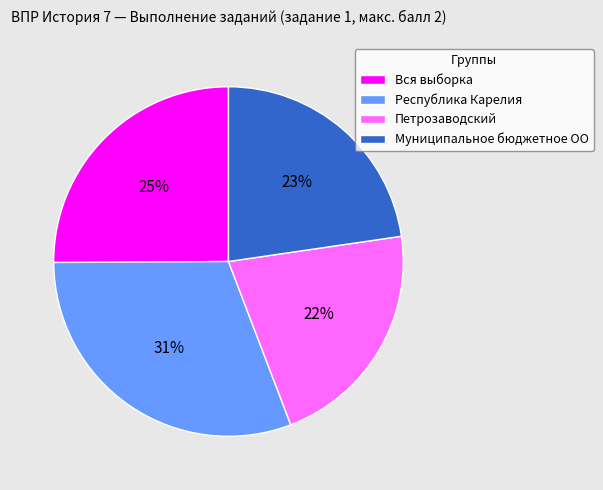

Between Вся выборка and Петрозаводский, which is larger?

Вся выборка